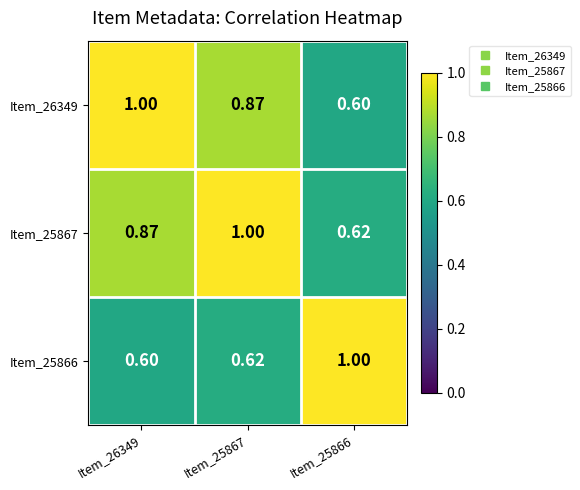

Is the value of Item_25866 at Item_25866 greater than the value of Item_25867 at Item_25866?

Yes